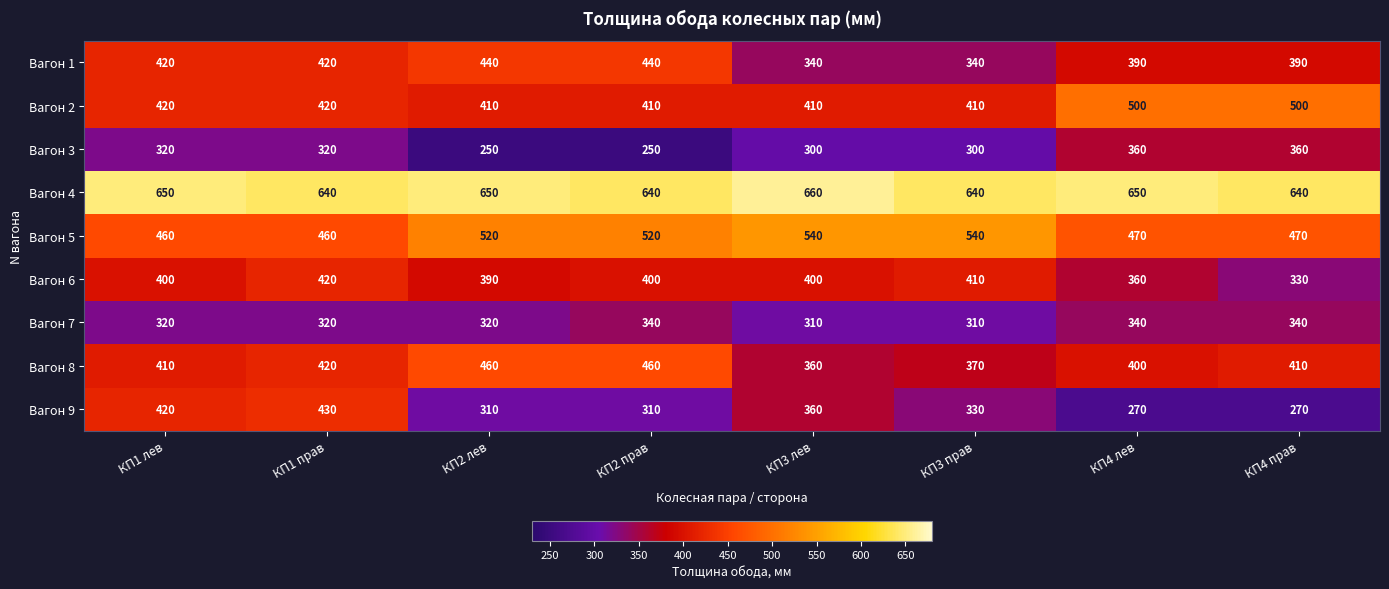

Count the number of data series in this chart.

9